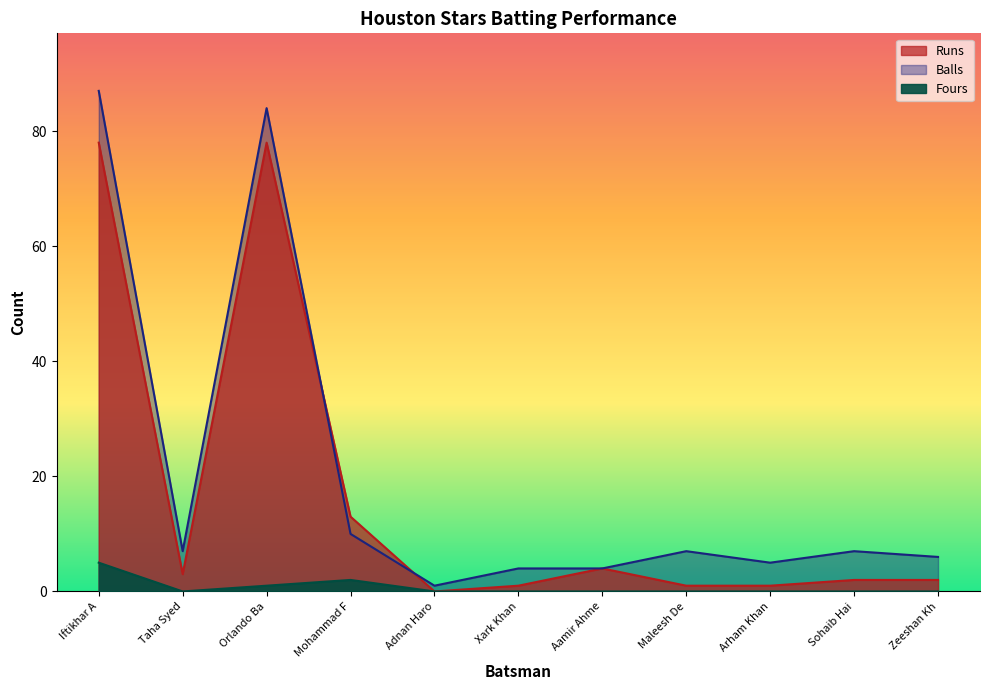

What is the total value across all series at Iftikhar A?

170